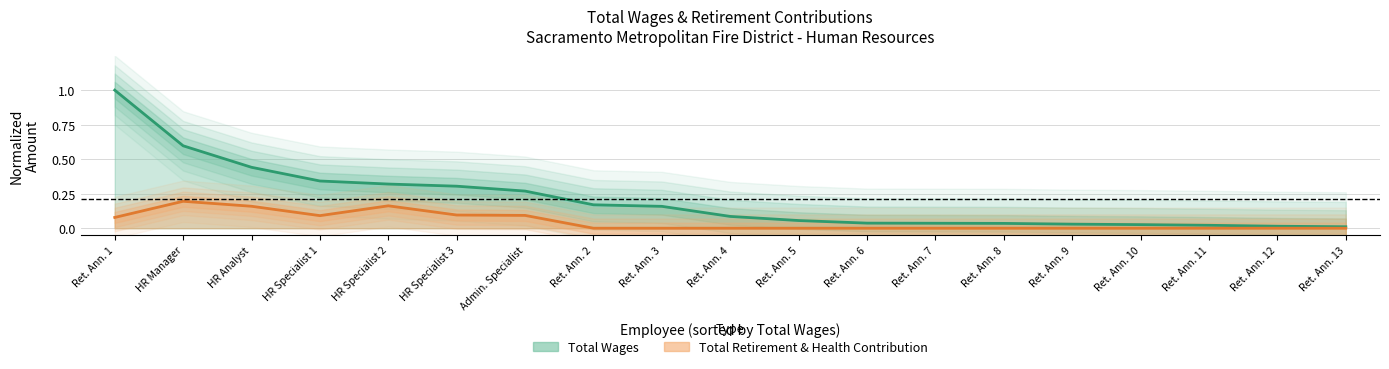

What is the sum of all total_retirement values?

0.9